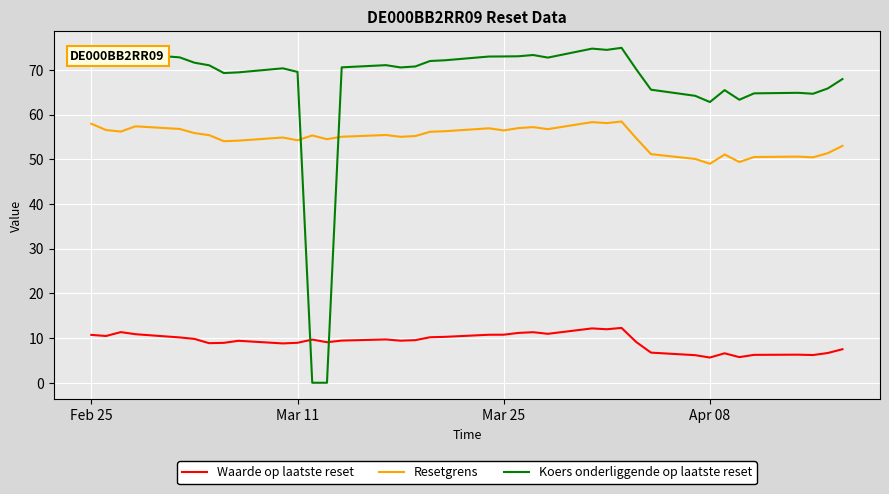

What is the difference between the maximum and minimum values in the Resetgrens series?

9.5